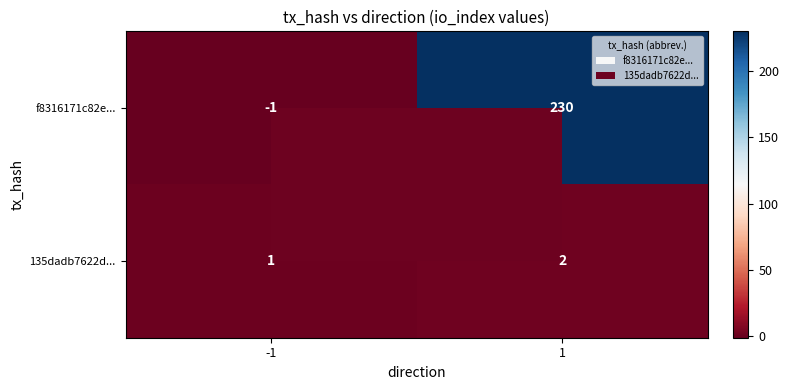

What is the total value across all series at 1?

232